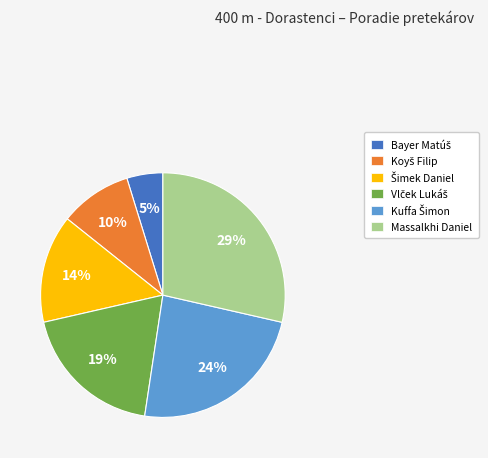

Which slice is the largest?

Massalkhi Daniel